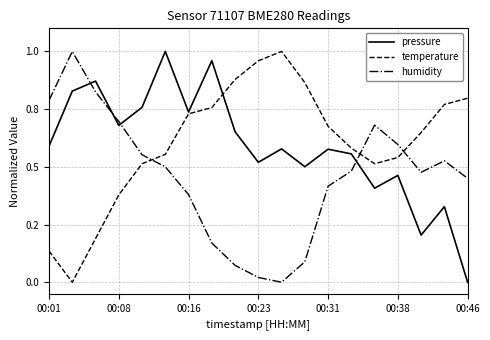

Reading left to right, transcribe all the data shown in this chart.

pressure: 0.6	0.8	0.9	0.7	0.8	1.0	0.7	1.0	0.7	0.5	0.6	0.5	0.6	0.6	0.4	0.5	0.2	0.3	0.0
temperature: 0.1	0.0	0.2	0.4	0.5	0.6	0.7	0.8	0.9	1.0	1.0	0.9	0.7	0.6	0.5	0.5	0.6	0.8	0.8
humidity: 0.8	1.0	0.8	0.7	0.6	0.5	0.4	0.2	0.1	0.0	0.0	0.1	0.4	0.5	0.7	0.6	0.5	0.5	0.5